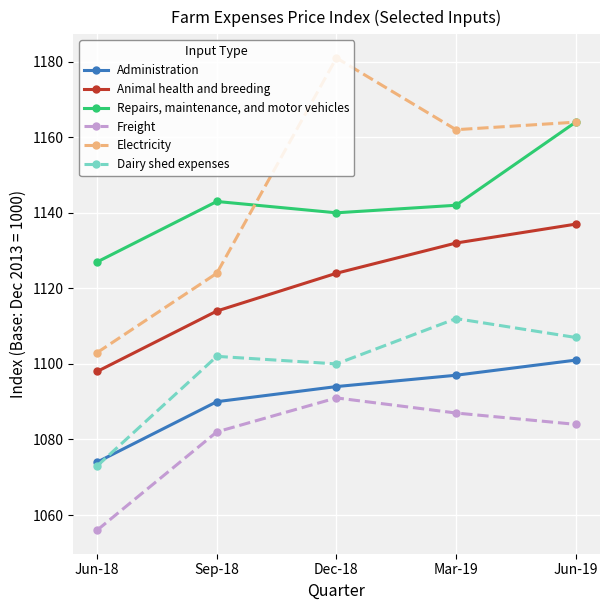

What is the value of the Electricity point at the 1st from the left?

1103